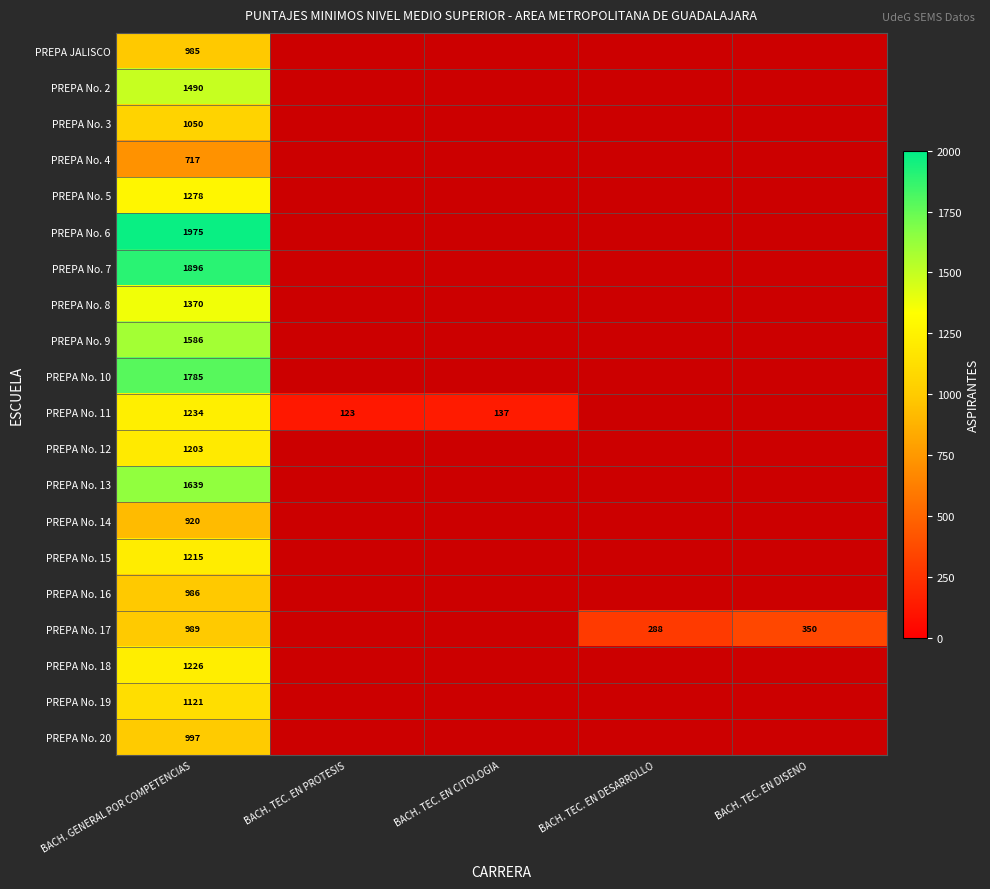

The value of PREPA No. 20 at BACH. GENERAL POR COMPETENCIAS is 605. True or false?

False